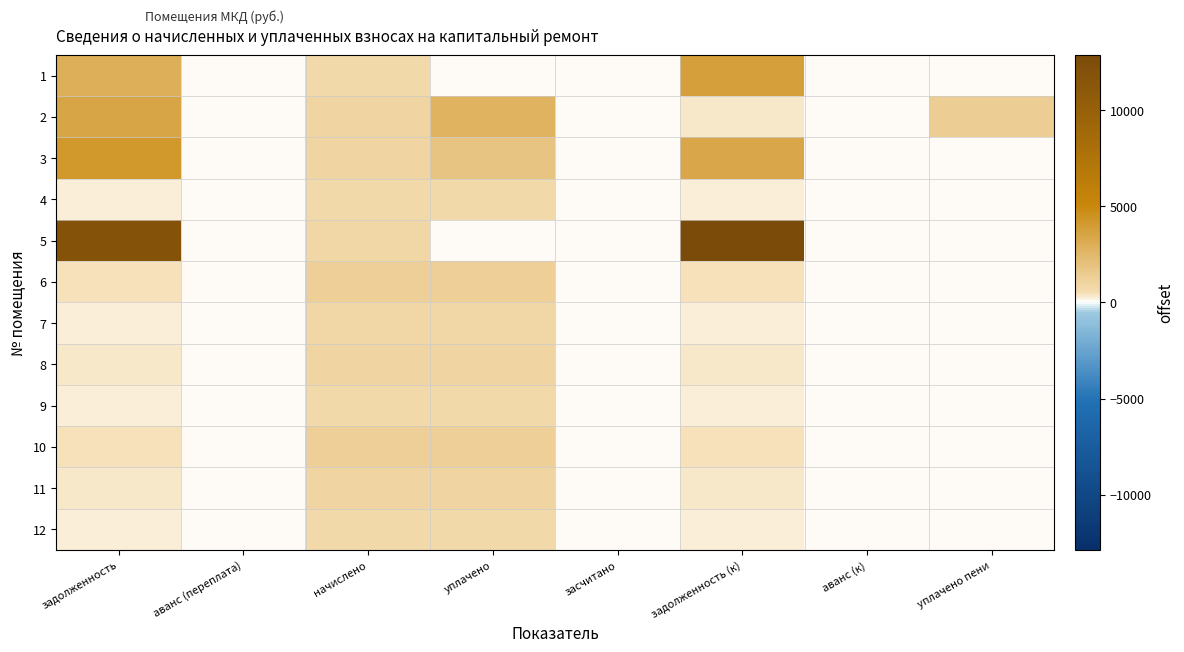

List the series in order of their peak value, highest first.

5, 3, 1, 2, 10, 6, 8, 11, 7, 12, 4, 9